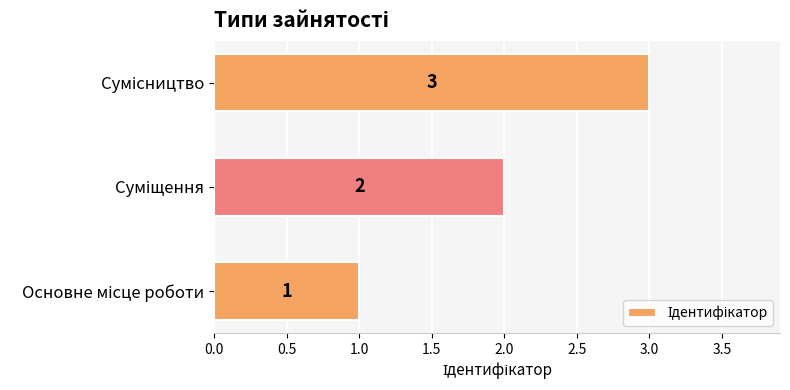

What is the sum of all values?

6